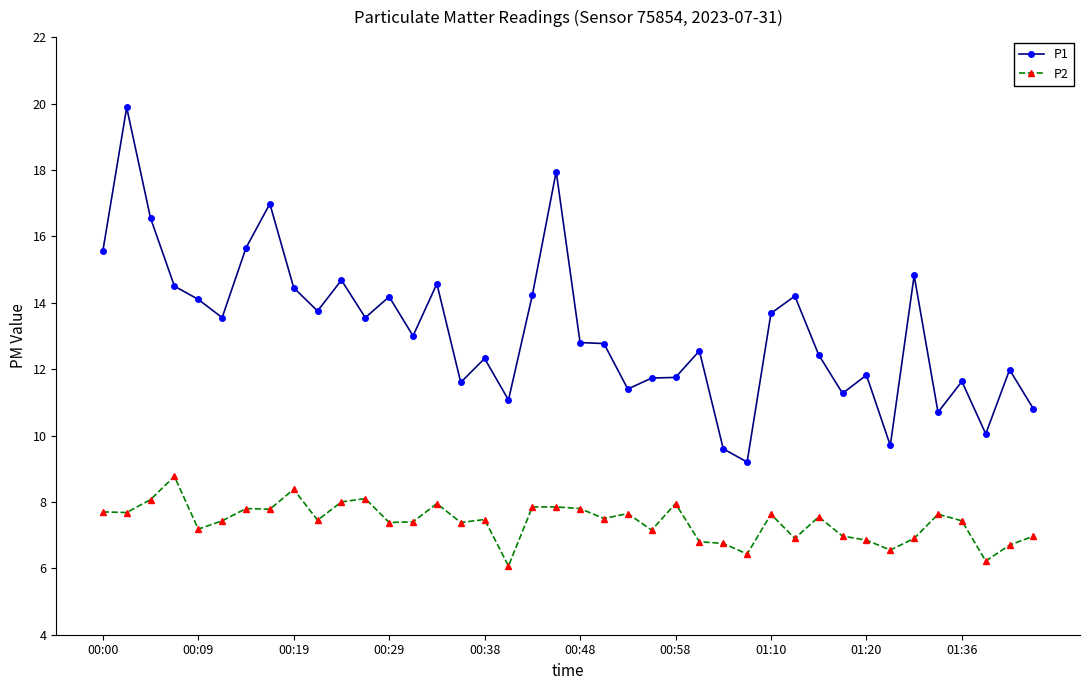

What is the value of the P1 point at the 13th from the left?

14.2